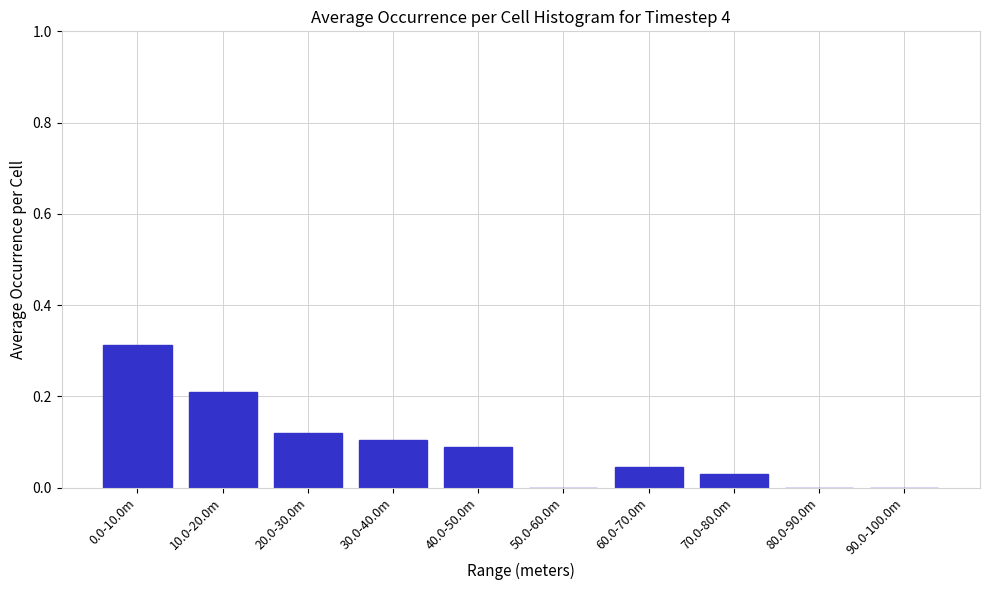

Between 50.0-60.0m and 40.0-50.0m, which is larger?

40.0-50.0m